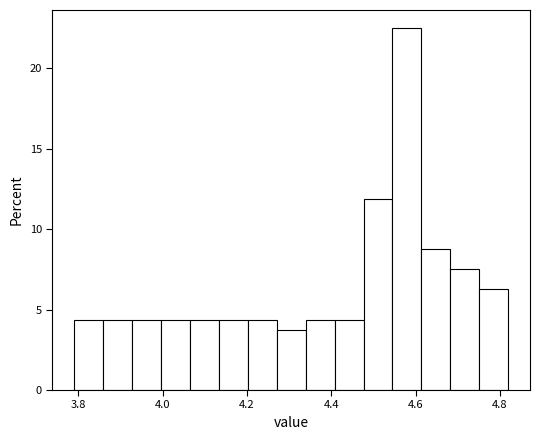

Around what value on the x-axis is the tallest bar? Give the approximate position of its centre, as read against the axis.

4.58